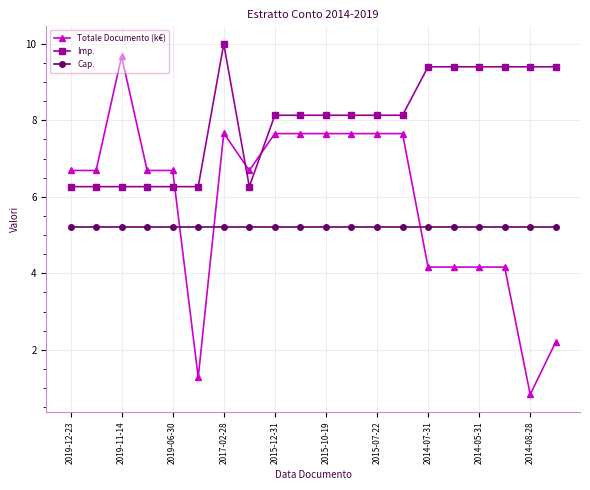

What is the maximum value for Totale Documento (k€)?

9.7